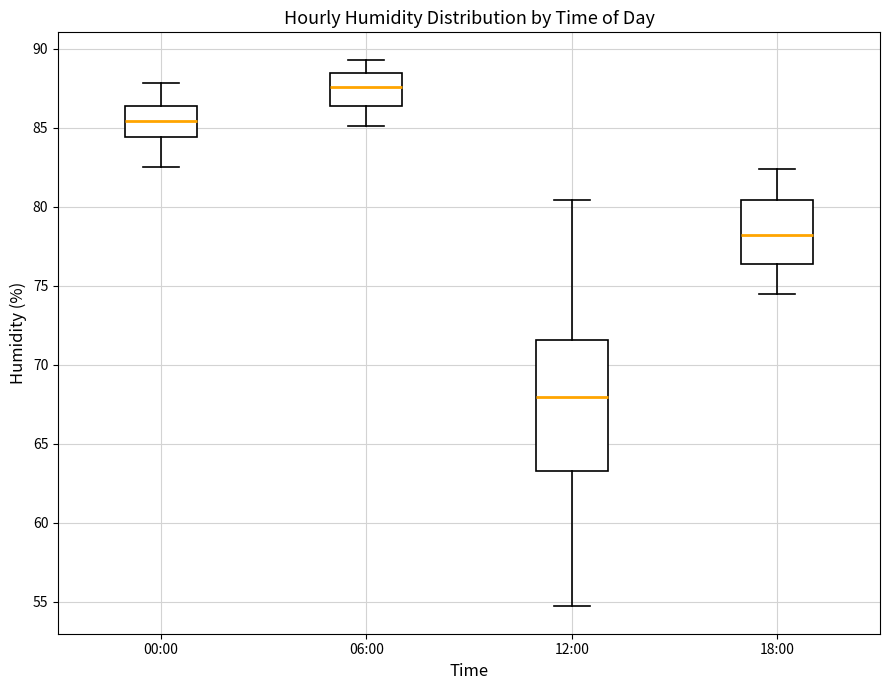

Reading left to right, read every box against the y-axis: the position of its median line, the range the box covers, and the ends of its whiskers. The values are not printed on the chart, so give them approximately, as read against the axis.

00:00: median 85.5, box 84.5 to 86.5, whiskers 82.5 to 88.0
06:00: median 87.5, box 86.5 to 88.5, whiskers 85.0 to 89.5
12:00: median 68.0, box 63.5 to 71.5, whiskers 54.5 to 80.5
18:00: median 78.0, box 76.5 to 80.5, whiskers 74.5 to 82.5